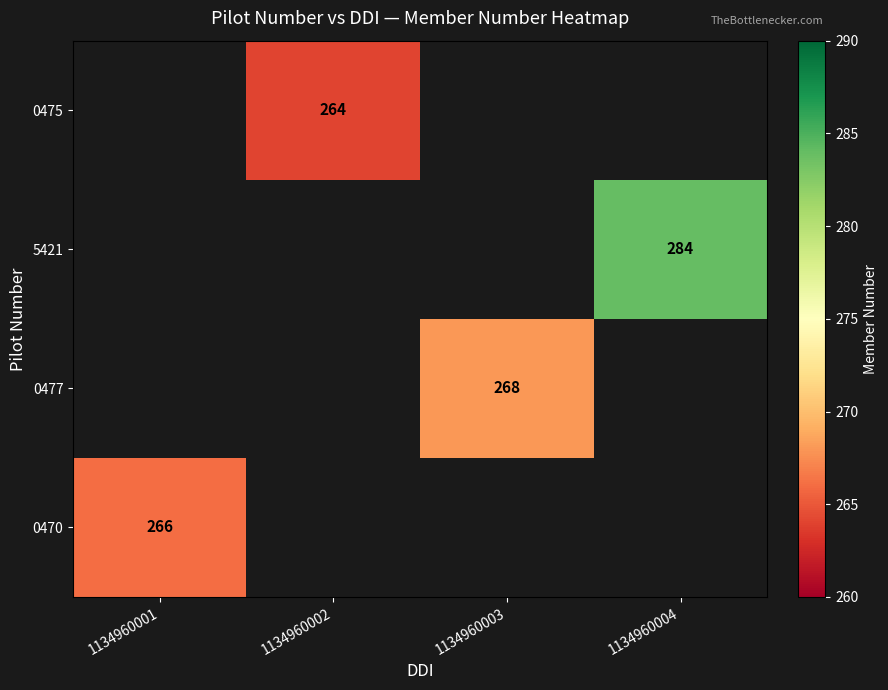

The value of 0475 at 1134960002 is 438. True or false?

False